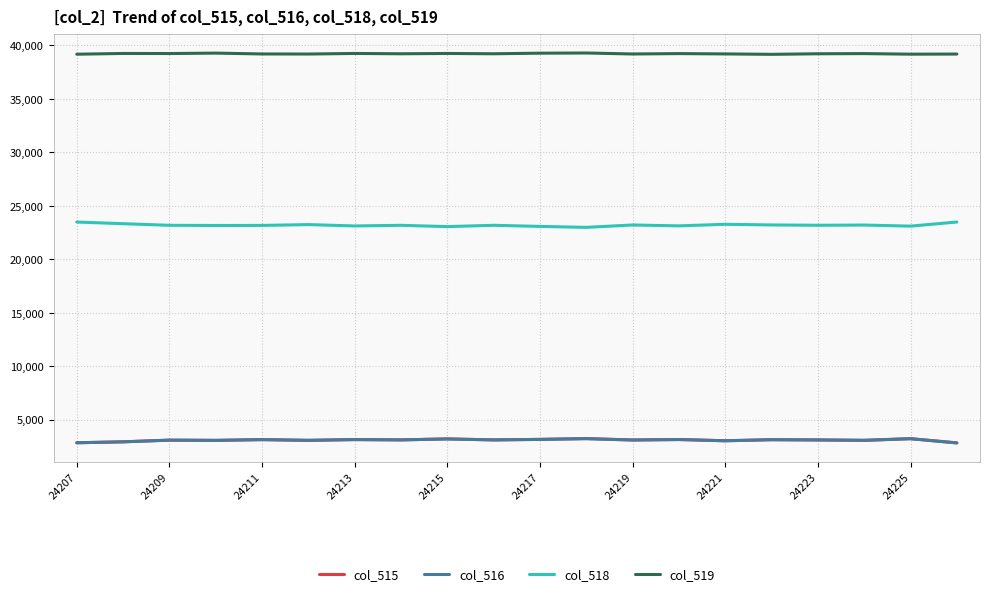

Which series has the largest total across all categories?

col_519